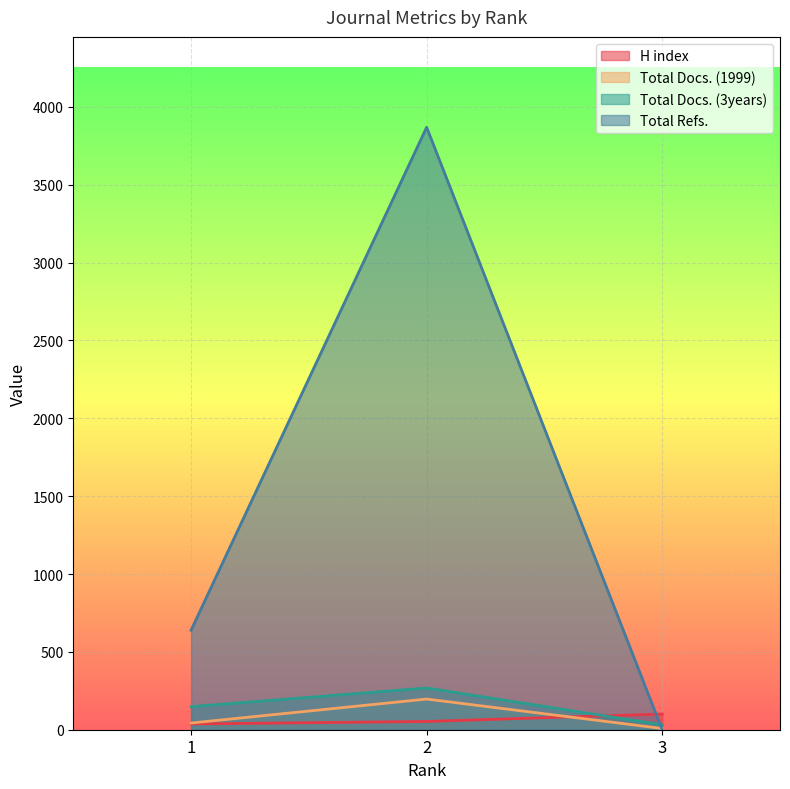

Does the chart display data point markers on the line(s)?

No